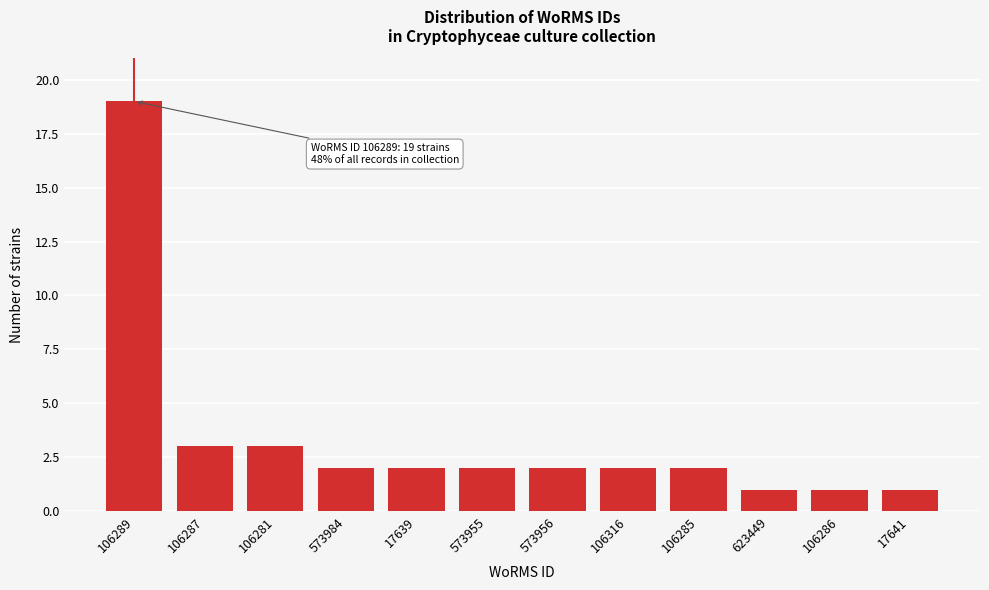

Reading right to left, extract all data points from this chart.

1	1	1	2	2	2	2	2	2	3	3	19